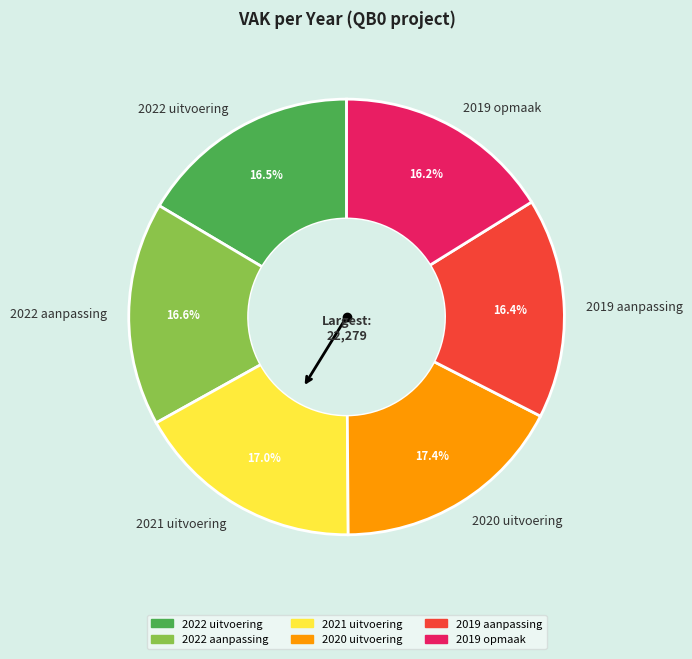

What percentage is the 2019 aanpassing slice, to the nearest percent?

16%